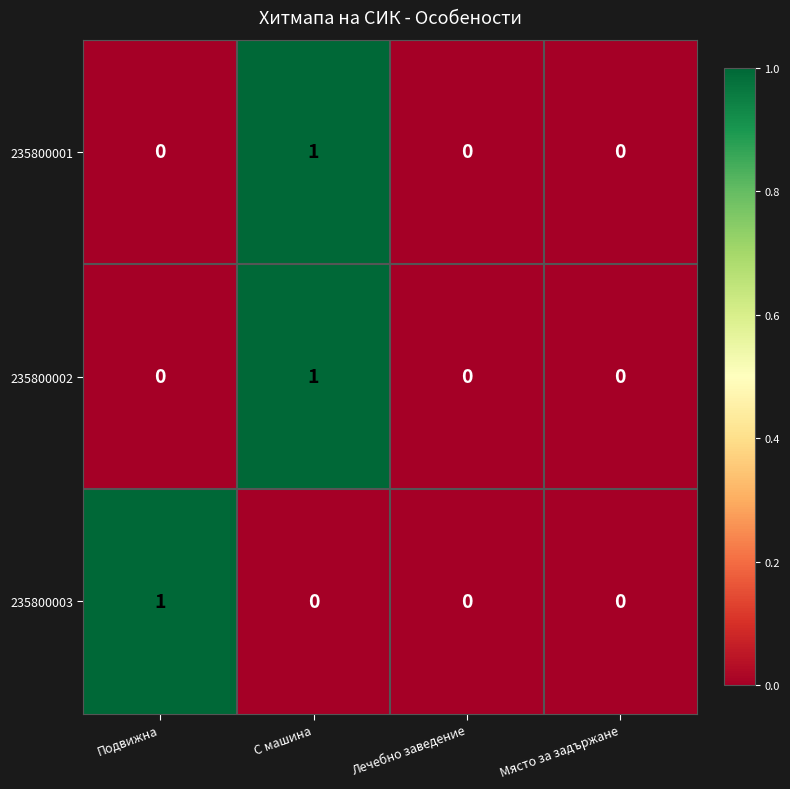

Reading right to left, extract all data points from this chart.

235800001: 0	0	1	0
235800002: 0	0	1	0
235800003: 0	0	0	1